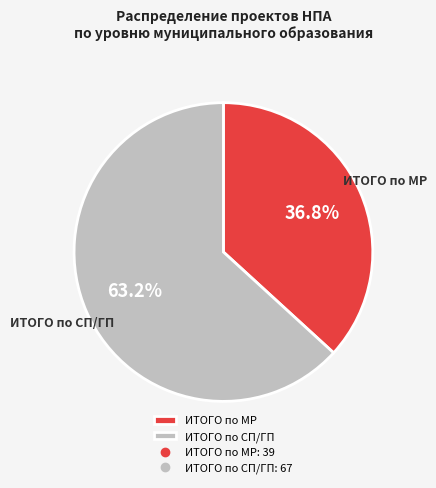

Rank the categories by value from lowest to highest.

ИТОГО по МР, ИТОГО по СП/ГП